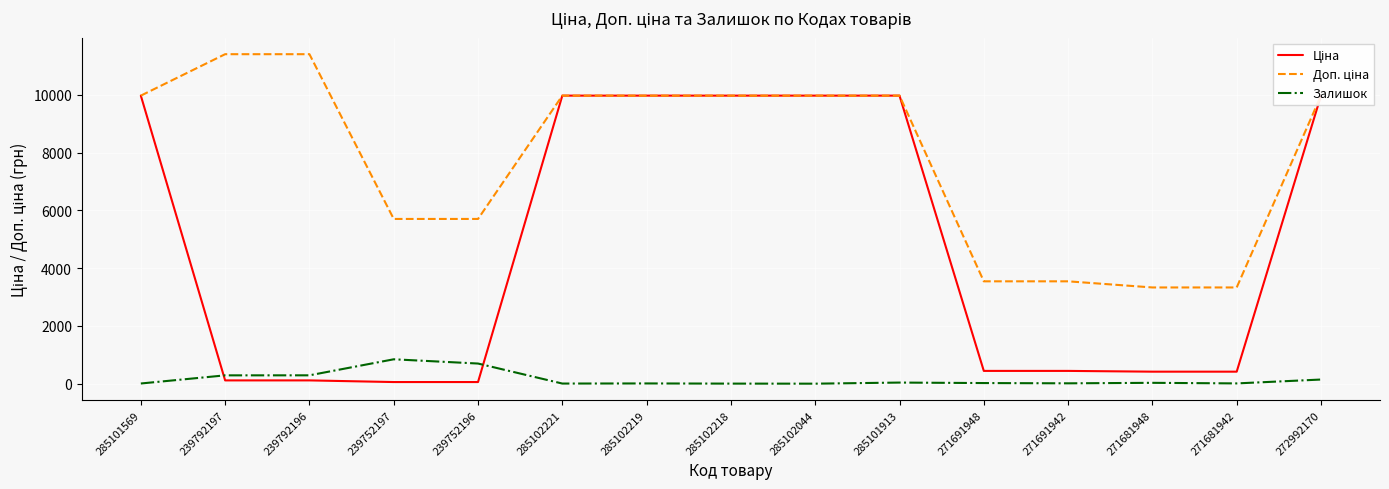

What is the highest value of the Залишок series?

845.0